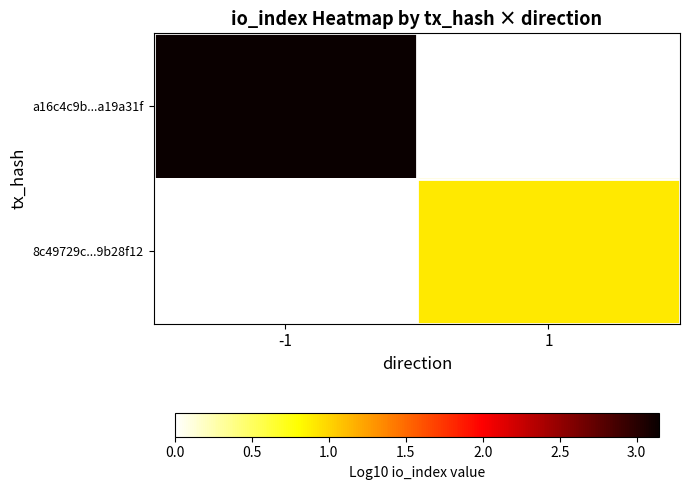

Which series has the widest spread of values?

a16c4c9b...a19a31f